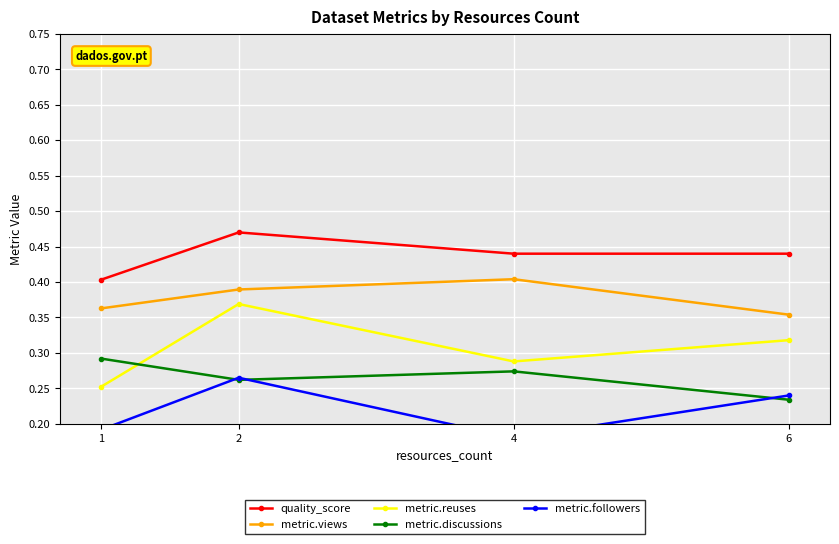

Is it true that quality_score equals 0.6 at 4?

False